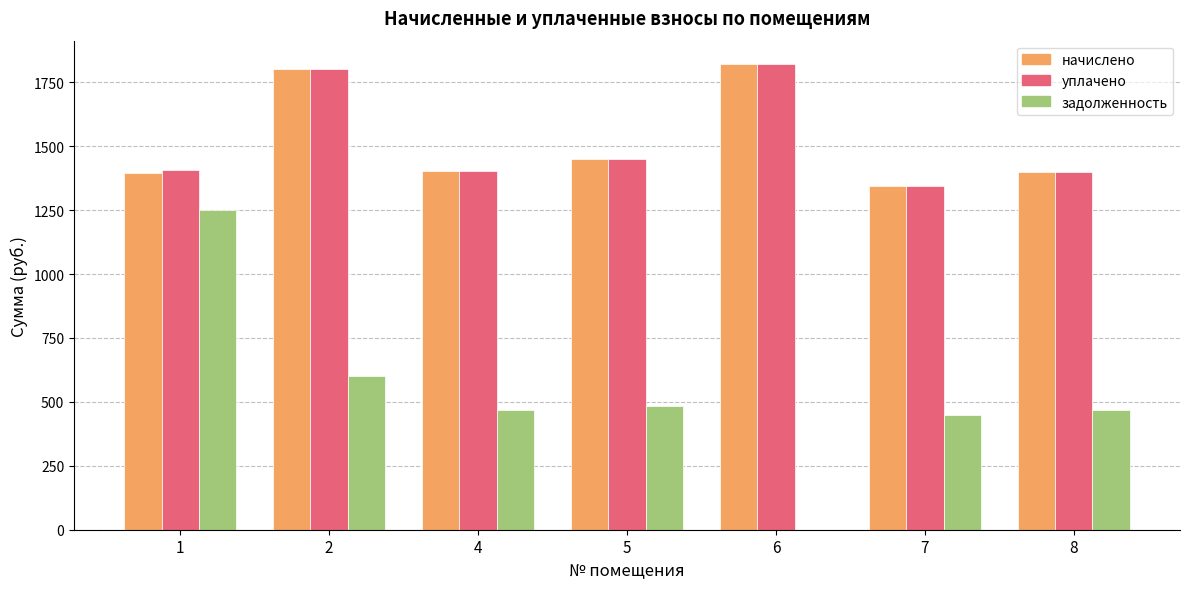

Read the задолженность value at 5.

483.9